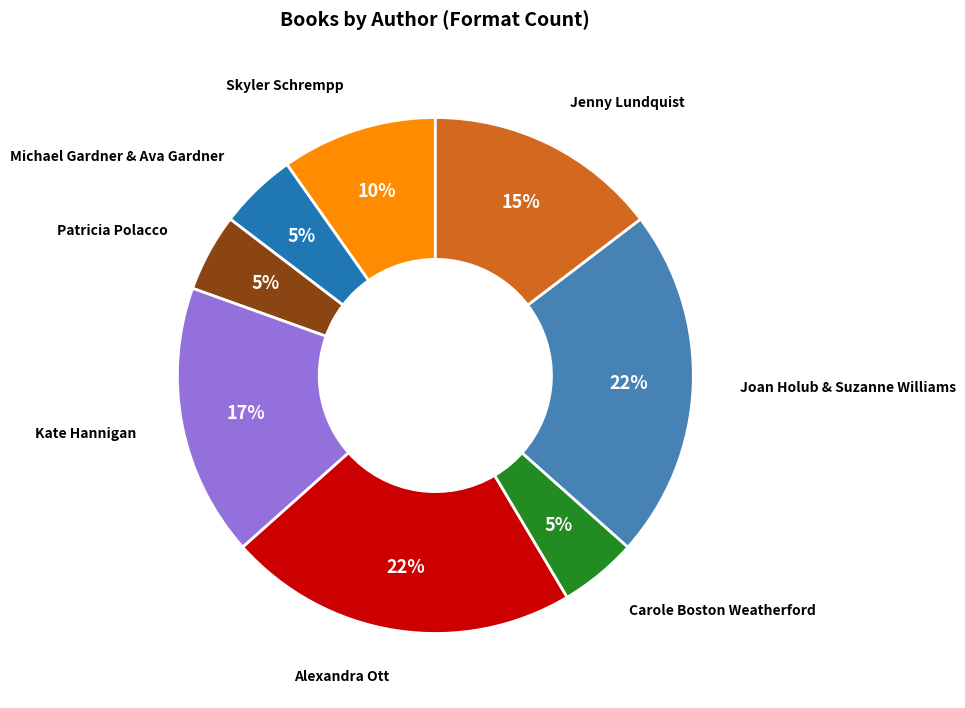

Is there any slice that represents more than half of the pie?

No